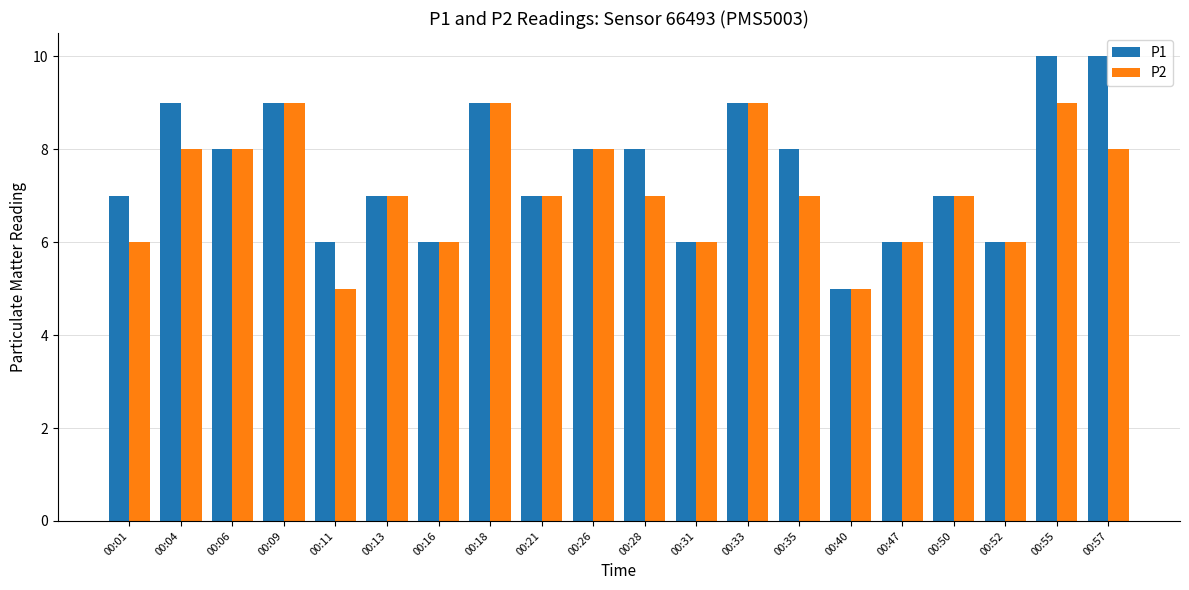

What is the sum of all P1 values?

151